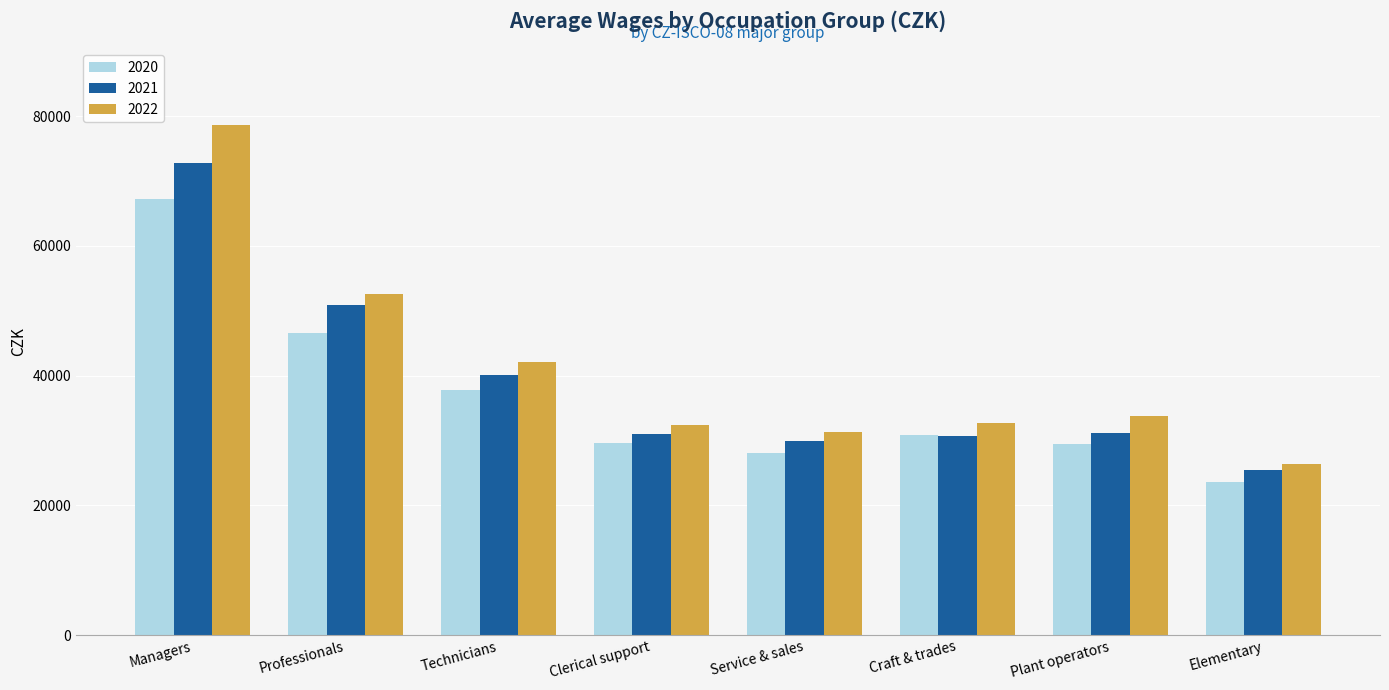

How many bars are there in total?

24